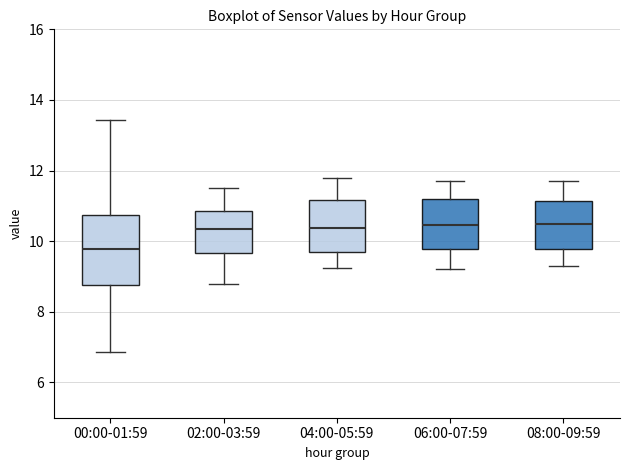

Reading left to right, read every box against the y-axis: the position of its median line, the range the box covers, and the ends of its whiskers. The values are not printed on the chart, so give them approximately, as read against the axis.

00:00-01:59: median 9.8, box 8.8 to 10.8, whiskers 6.8 to 13.4
02:00-03:59: median 10.4, box 9.6 to 10.8, whiskers 8.8 to 11.6
04:00-05:59: median 10.4, box 9.6 to 11.2, whiskers 9.2 to 11.8
06:00-07:59: median 10.4, box 9.8 to 11.2, whiskers 9.2 to 11.8
08:00-09:59: median 10.6, box 9.8 to 11.2, whiskers 9.4 to 11.8